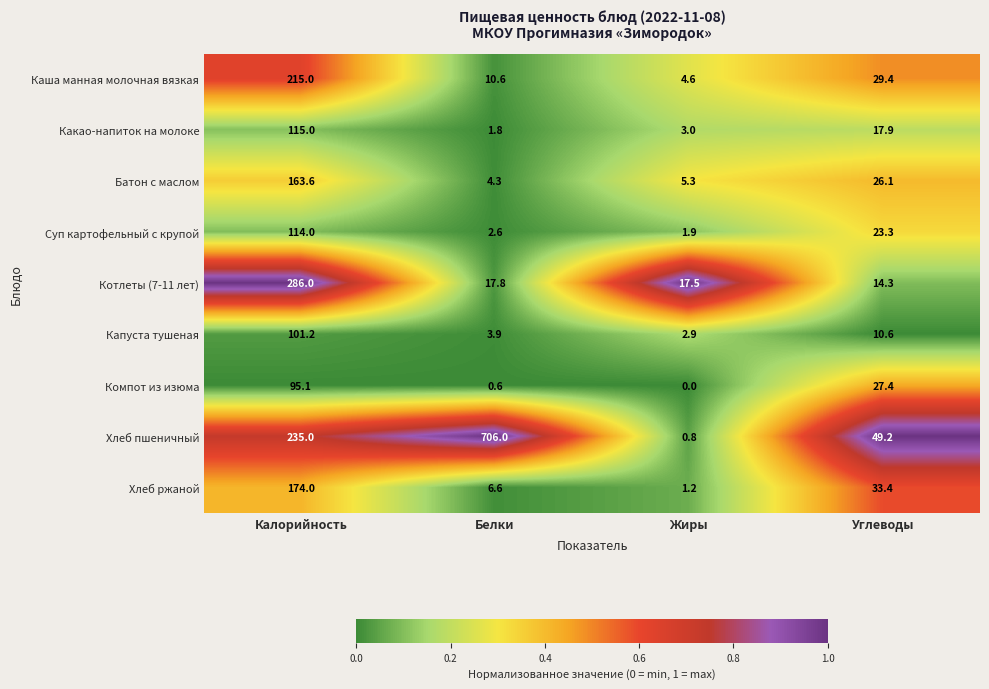

Rank the series at Жиры from highest to lowest value.

Котлеты (7-11 лет), Батон с маслом, Каша манная молочная вязкая, Какао-напиток на молоке, Капуста тушеная, Суп картофельный с крупой, Хлеб ржаной, Хлеб пшеничный, Компот из изюма